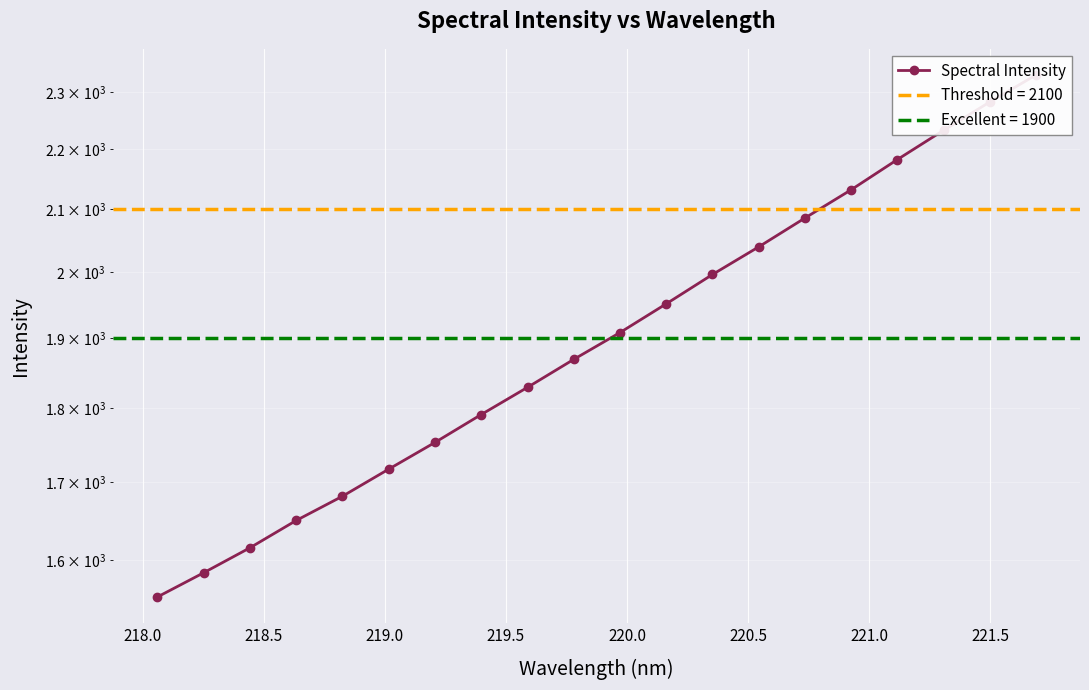

How many categories are shown in the chart?

20